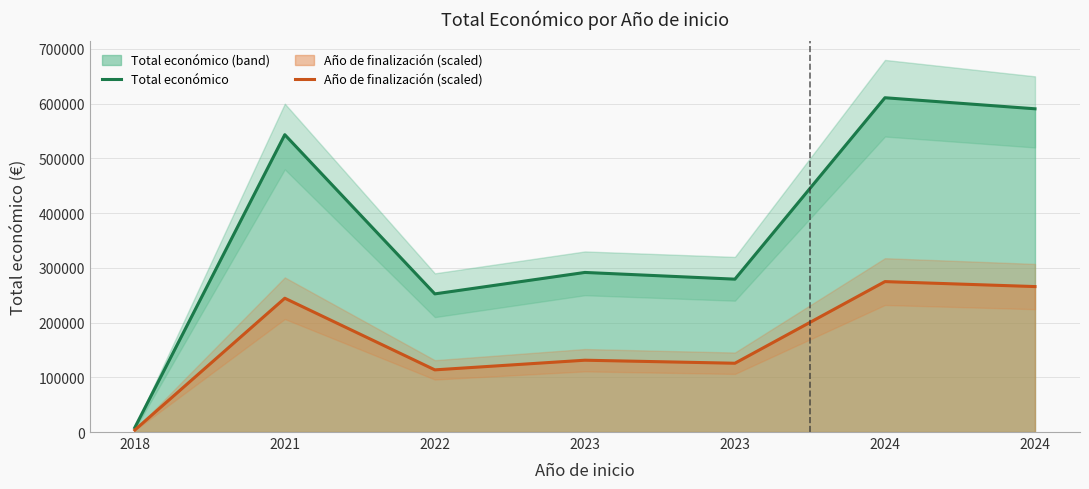

How many interior local valleys does the Total económico series have?

2